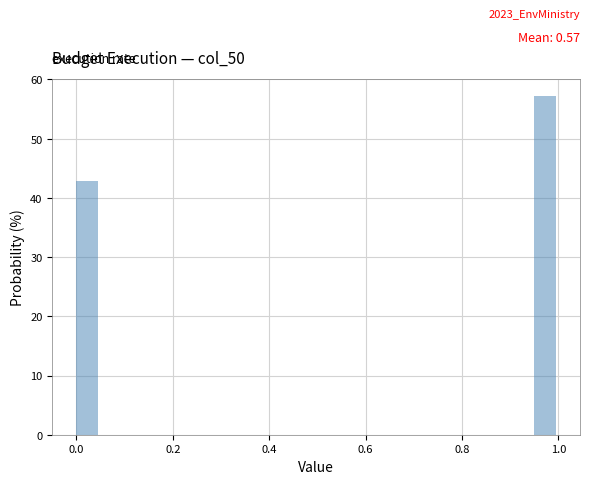

Read against the x-axis, roughly where is the centre of the tallest bar?

0.98